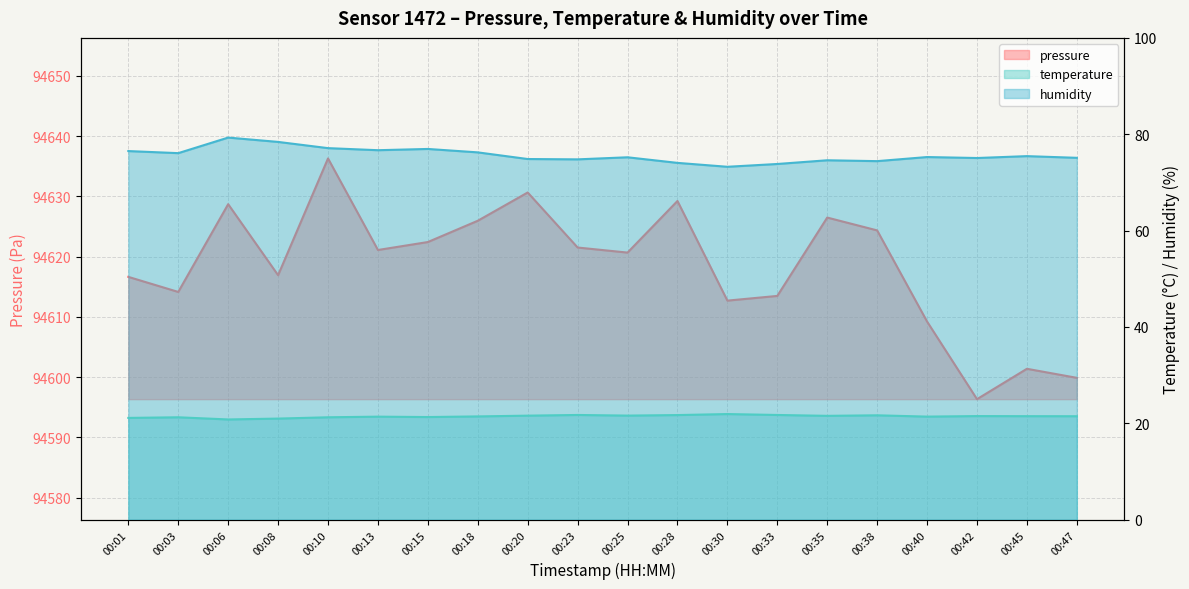

Where is the first local maximum for temperature?

00:03